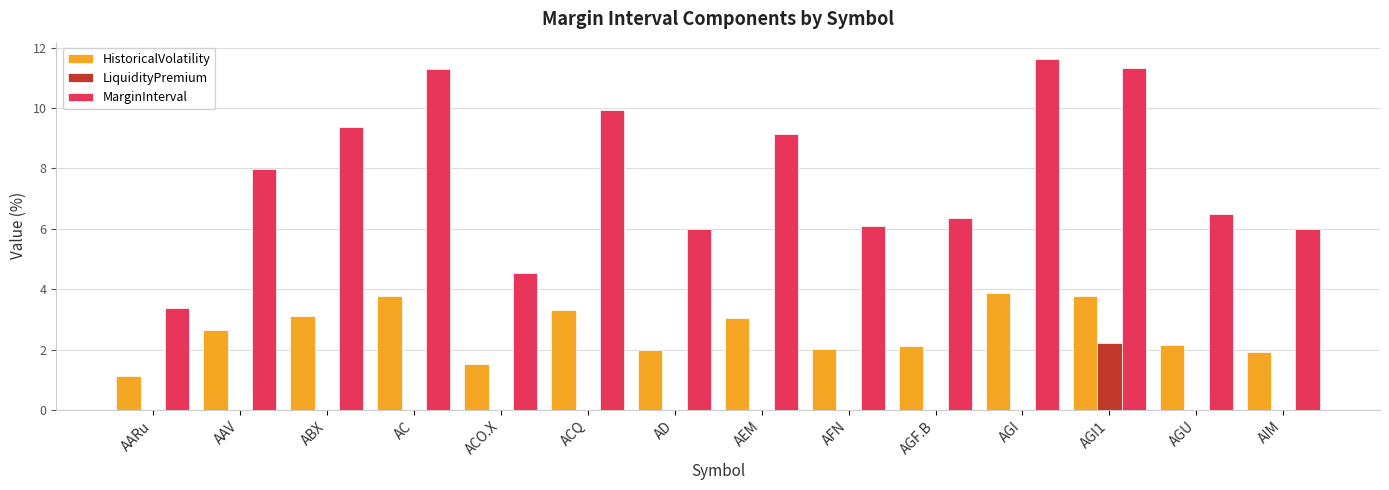

Is it true that LiquidityPremium equals 1.0 at AARu?

False